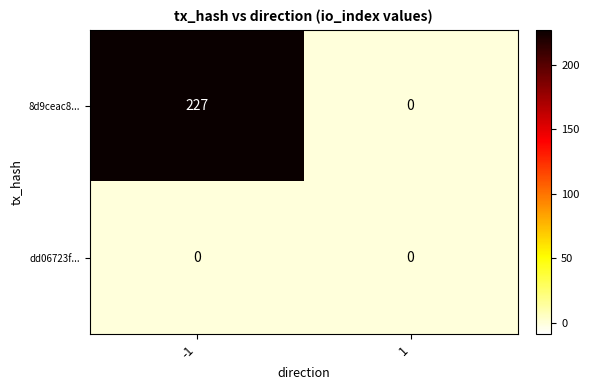

What is the difference between the highest and lowest values at -1?

227